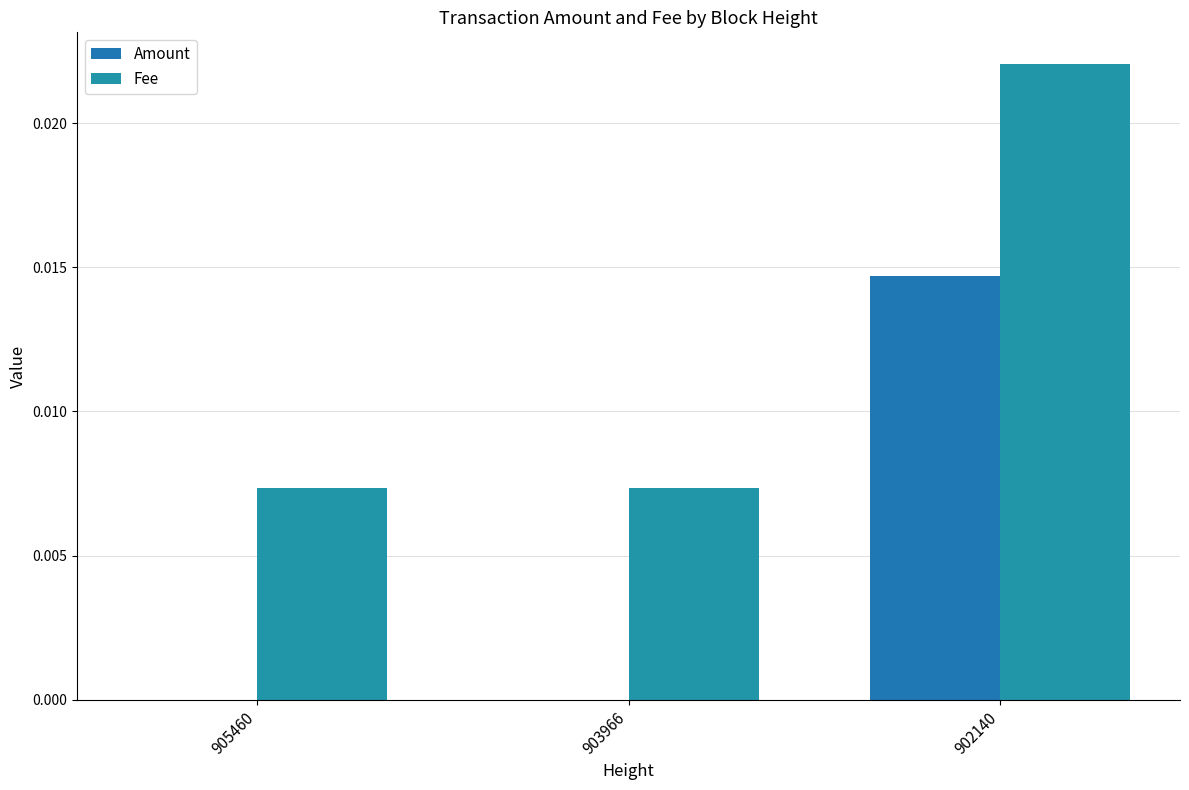

How many groups of bars are there?

3